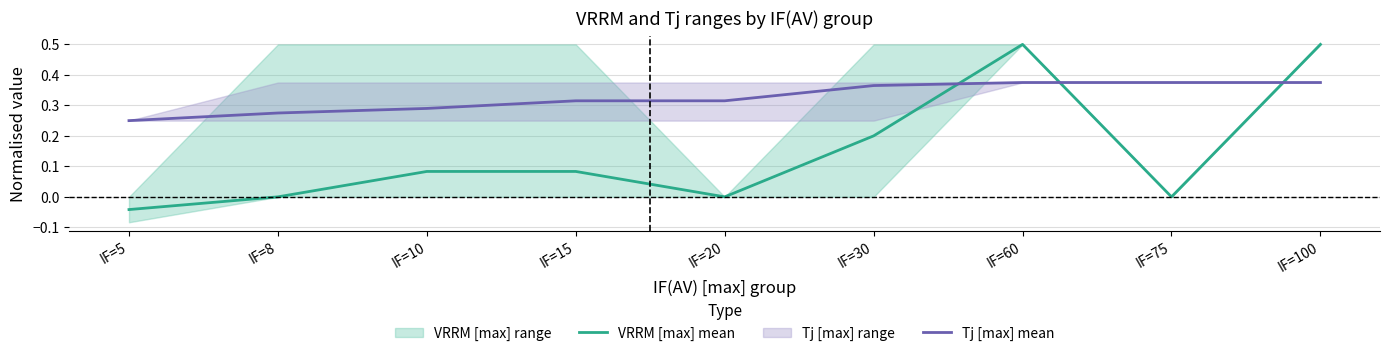

Is it true that VRRM [max] mean equals 0.2 at IF=30?

True